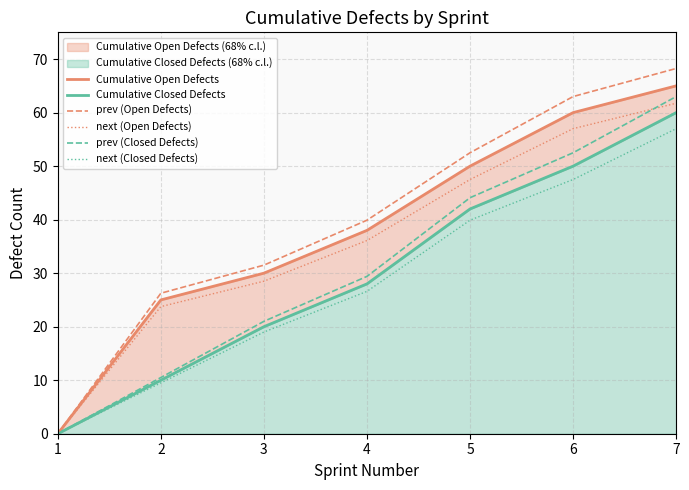

Reading left to right, list all the values displayed in this chart.

Cumulative Open Defects: 1=0.0	2=25.0	3=30.0	4=38.0	5=50.0	6=60.0	7=65.0
Cumulative Closed Defects: 1=0.0	2=10.0	3=20.0	4=28.0	5=42.0	6=50.0	7=60.0
prev (Open Defects): 1=0.0	2=26.2	3=31.5	4=39.9	5=52.5	6=63.0	7=68.2
next (Open Defects): 1=0.0	2=23.8	3=28.5	4=36.1	5=47.5	6=57.0	7=61.8
prev (Closed Defects): 1=0.0	2=10.5	3=21.0	4=29.4	5=44.1	6=52.5	7=63.0
next (Closed Defects): 1=0.0	2=9.5	3=19.0	4=26.6	5=39.9	6=47.5	7=57.0